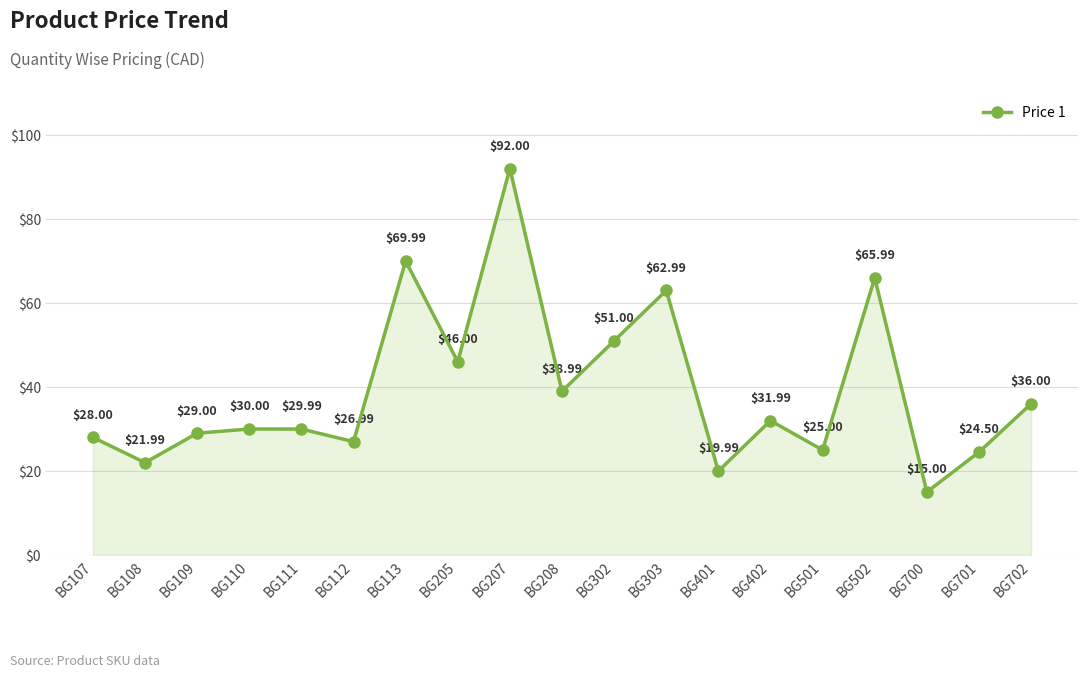

What is the change in value from BG108 to BG702?

+14.0